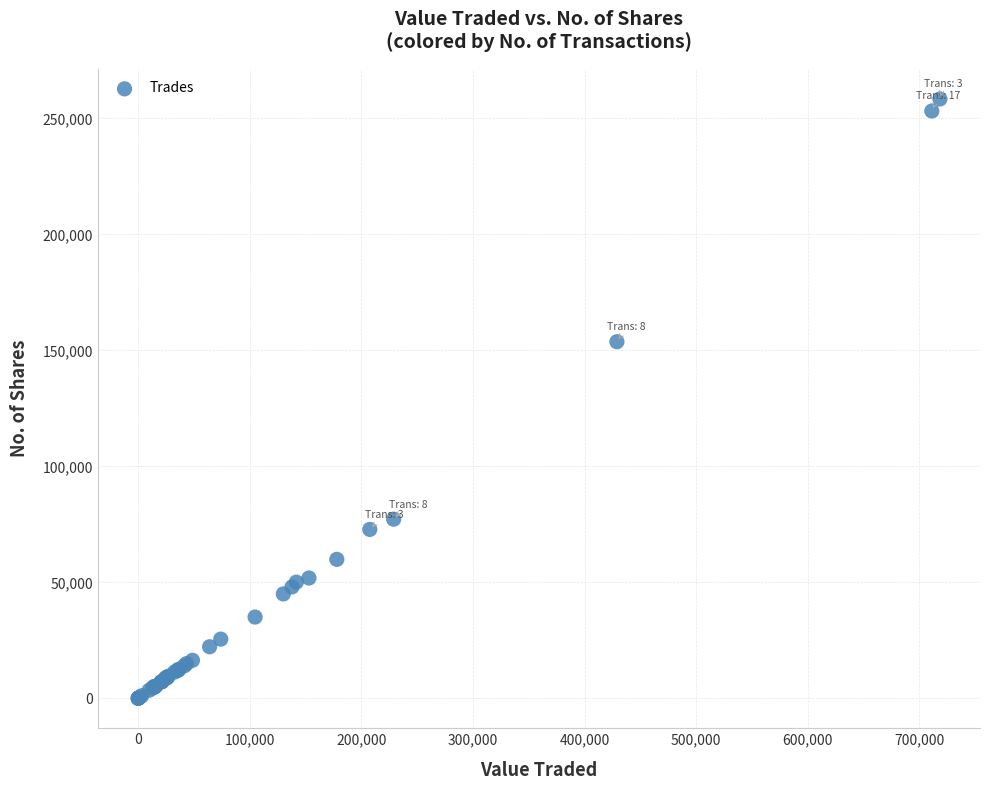

What Y value in the scatter plot is closest to 129205?

153741